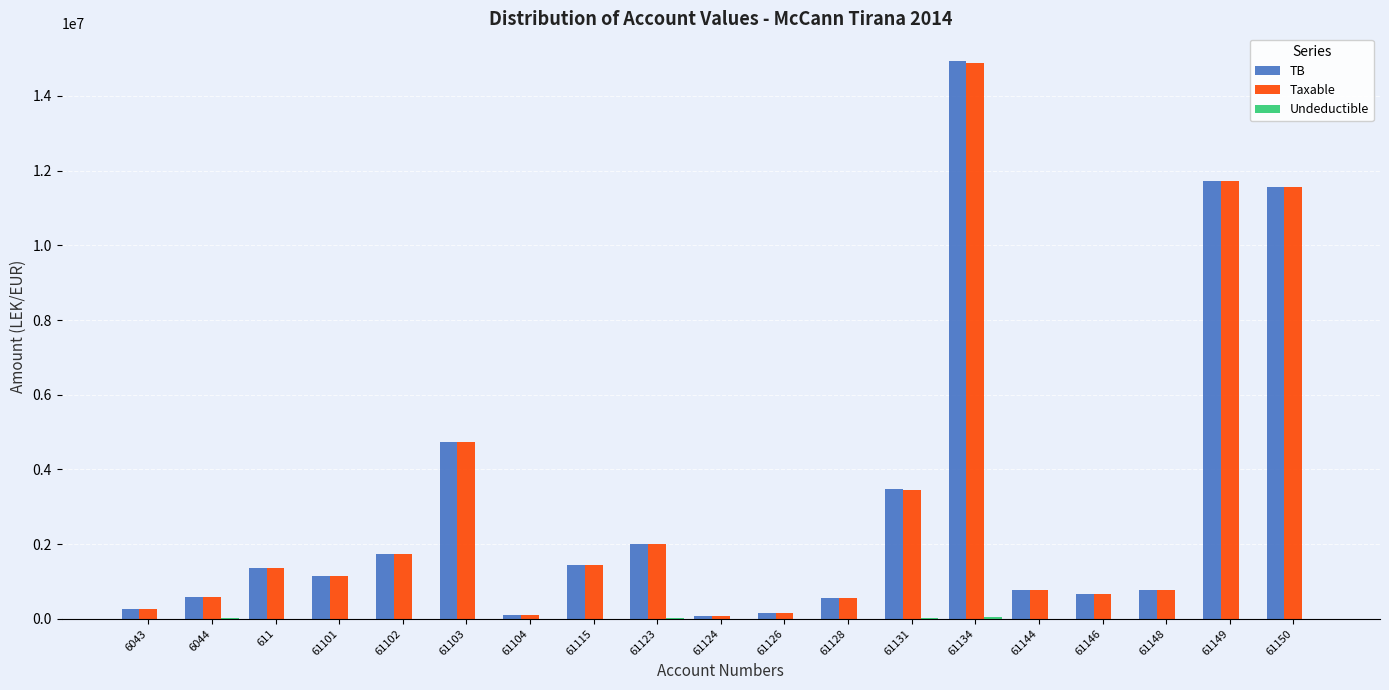

The value of TB at 61123 is 2010362.2. True or false?

True